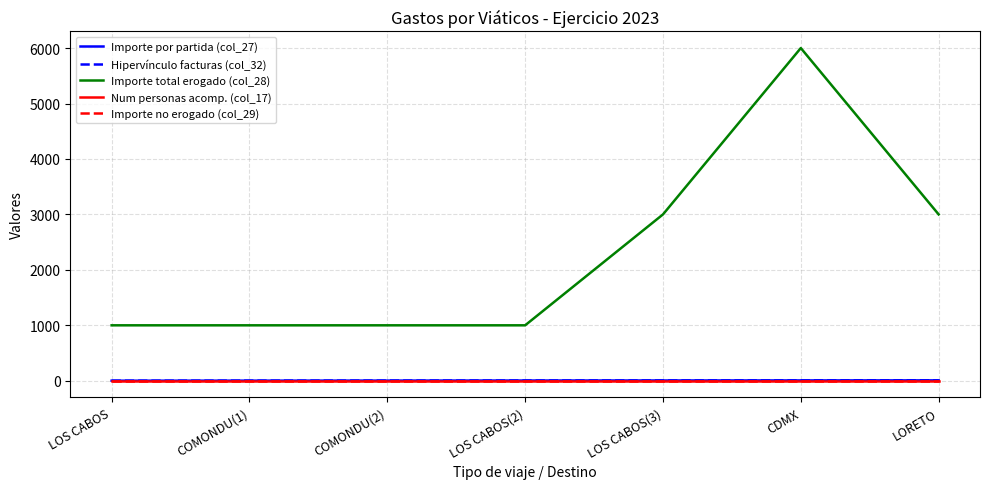

Is this an area chart (filled region under the line)?

No